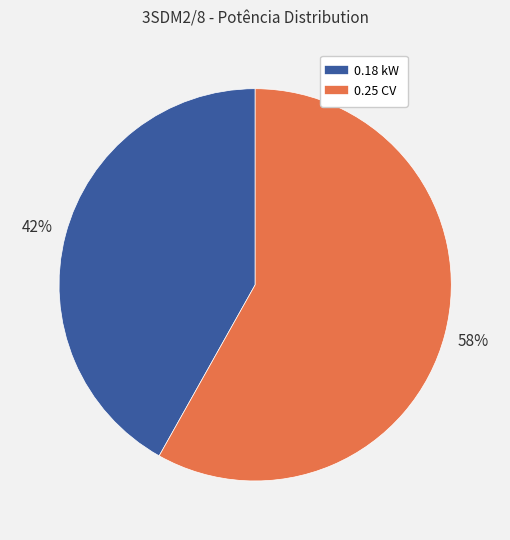

What is the smallest slice in the pie chart?

0.18 kW